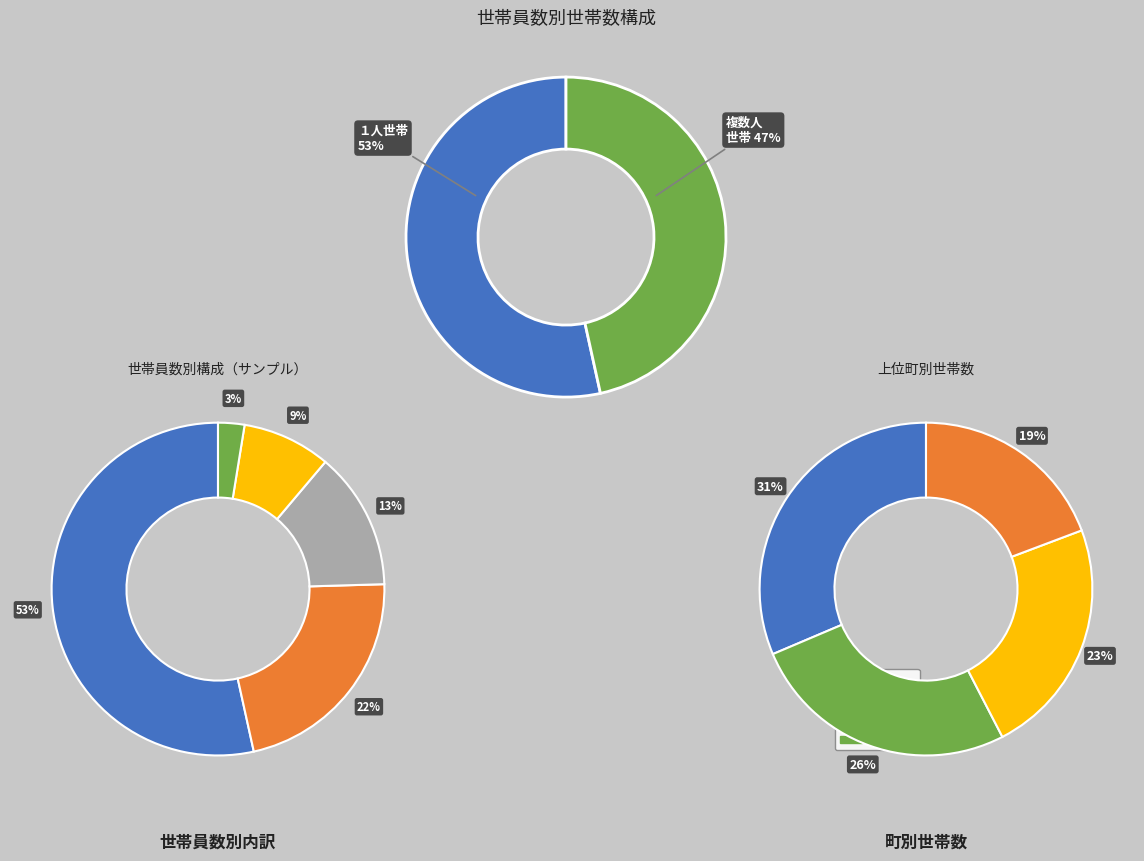

Which series has the largest range (max minus min)?

１人